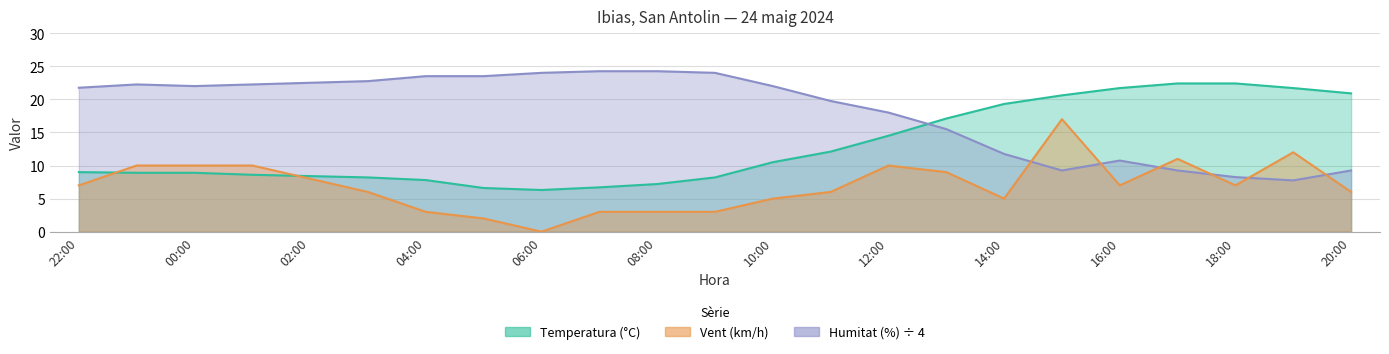

How many data points does each series have?

23